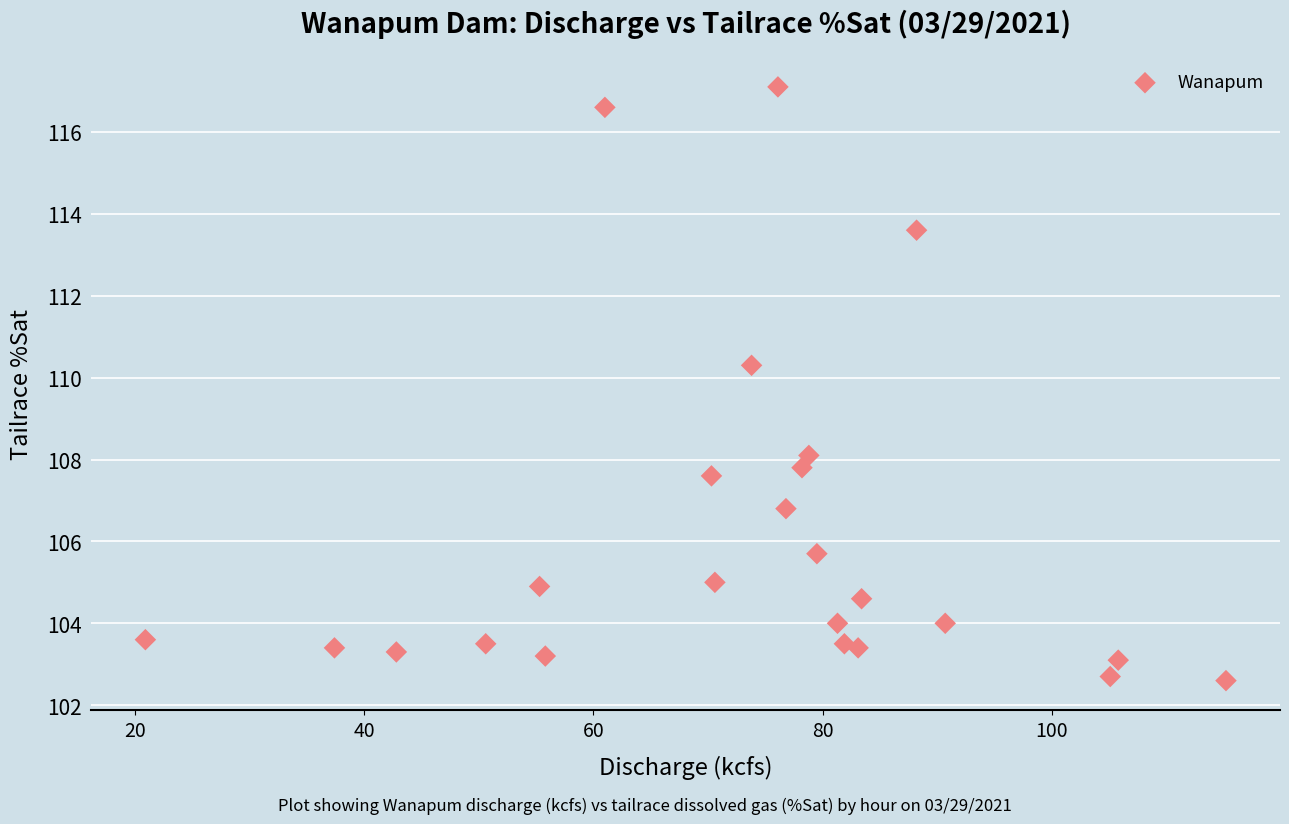

What is the range of Y values (max minus min)?

14.5